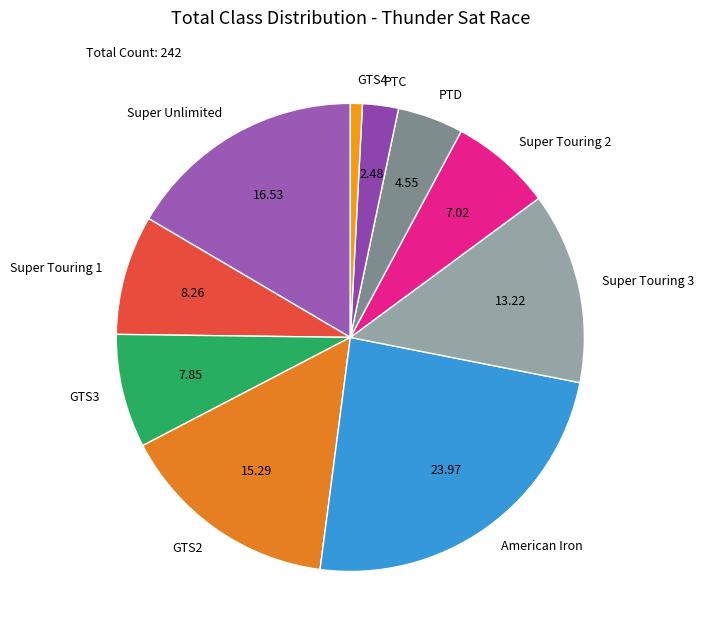

What is the largest slice in the pie chart?

American Iron